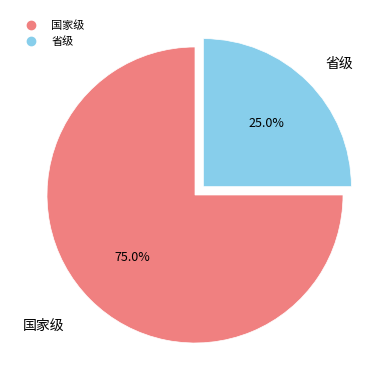

True or false: 国家级 accounts for 75% of the total.

True